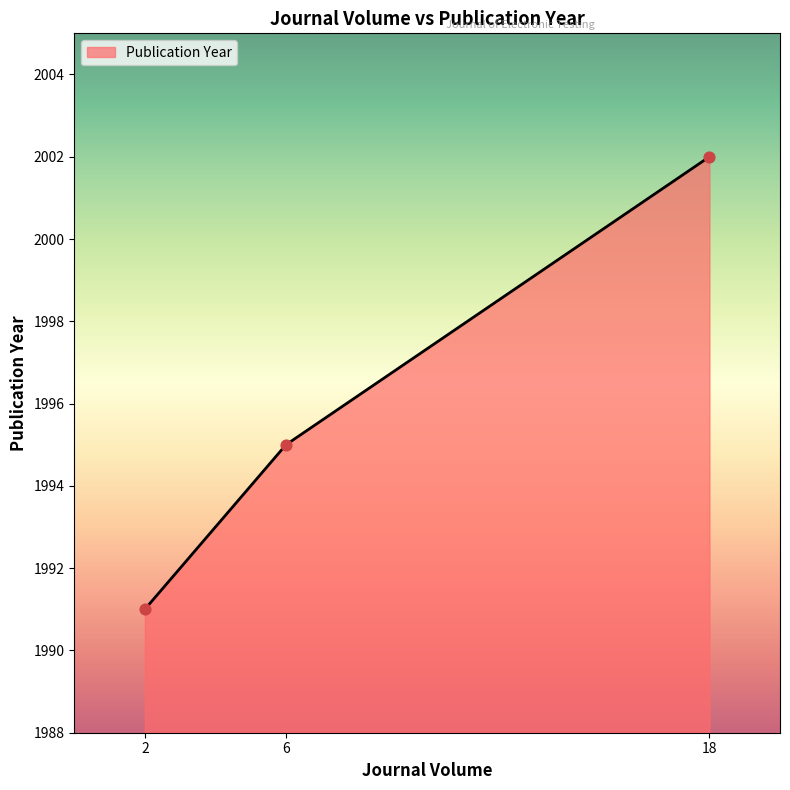

Which has a higher value, 6 or 2?

6